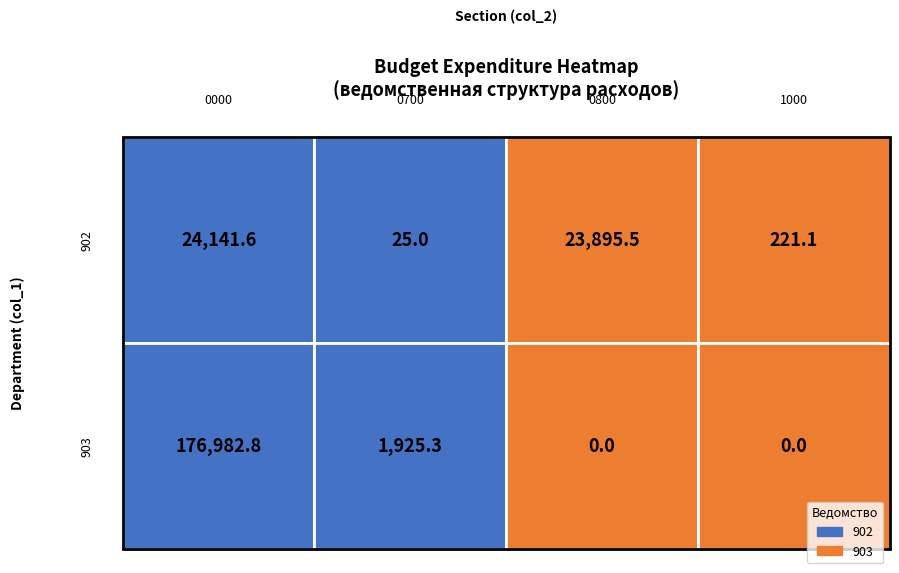

Reading left to right, list all the values displayed in this chart.

902: 0=24141.6	1=25.0	2=23895.5	3=221.1
903: 0=176982.8	1=1925.3	2=0.0	3=0.0